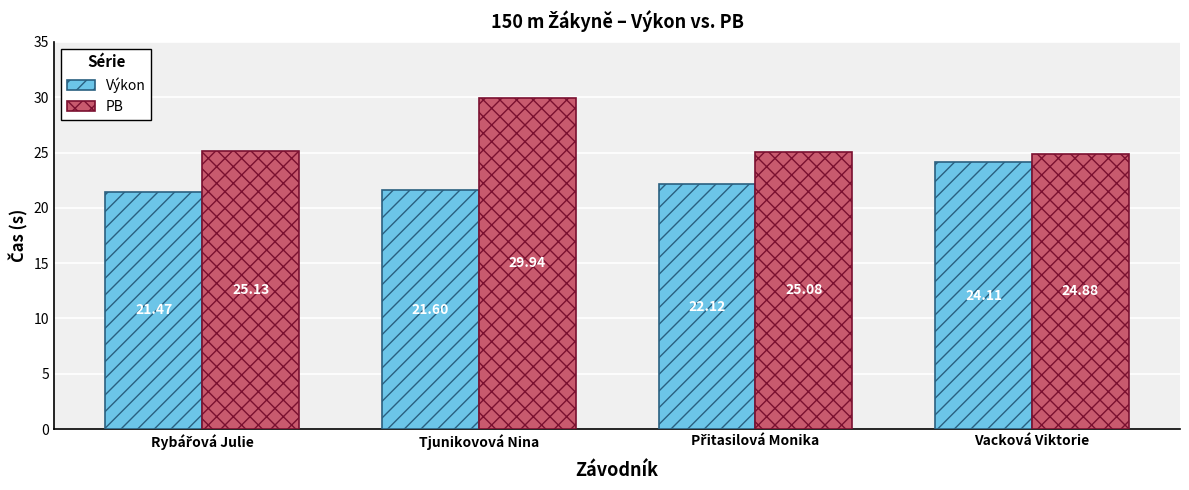

What is the sum of all PB values?

105.0